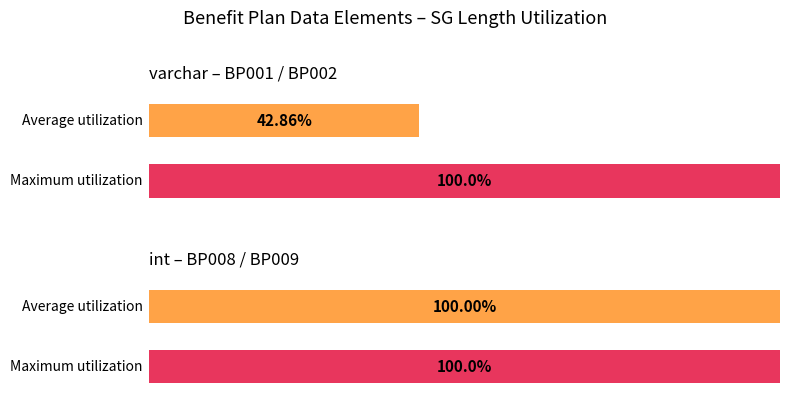

What is the value of the Average utilization bar at the 6th from the left?

1